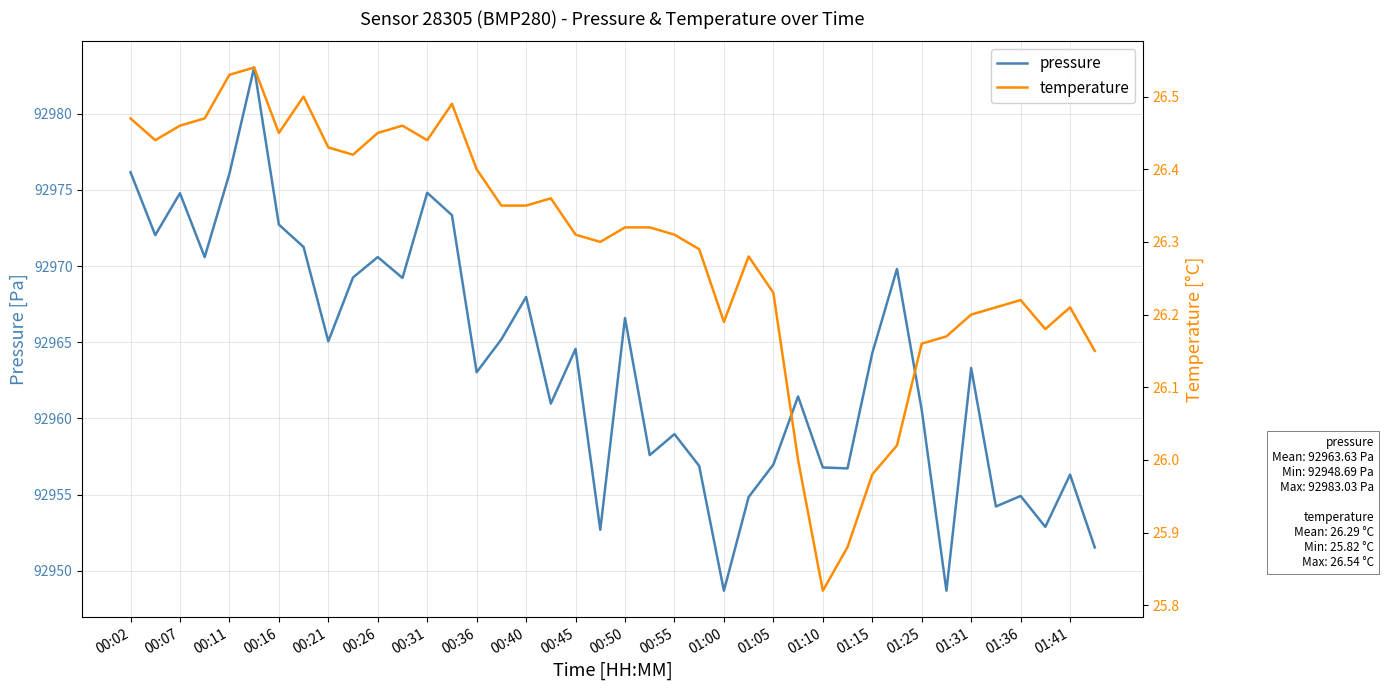

The pressure series shows 92968.0 at 00:40. True or false?

True